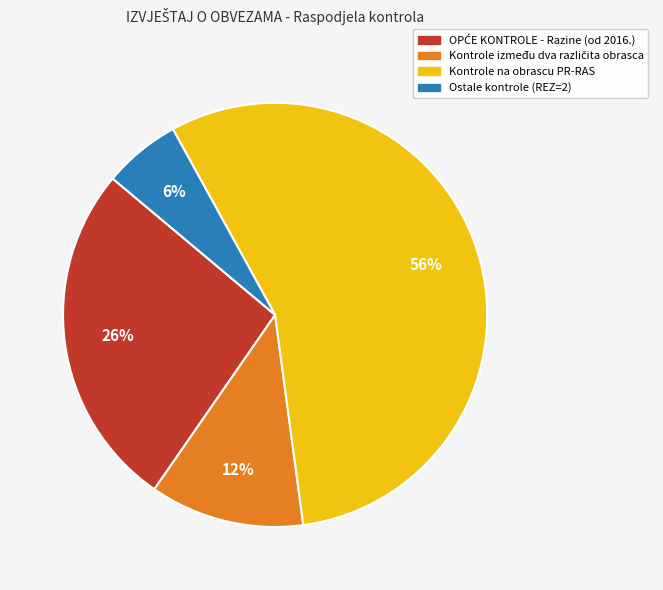

Is it true that Kontrole na obrascu PR-RAS is 68% of the pie?

False